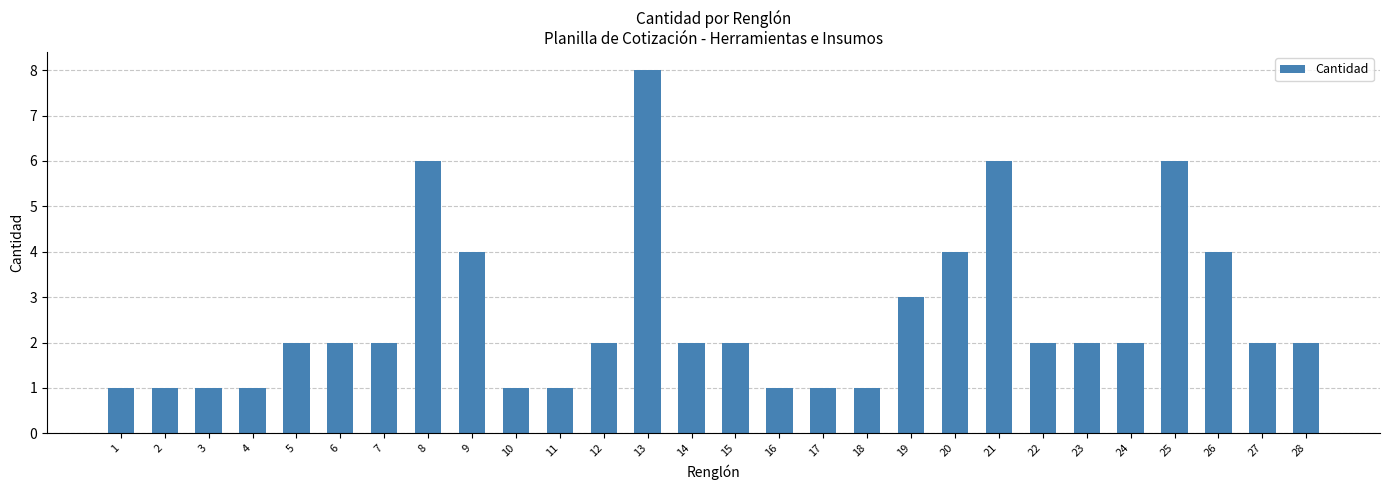

Between 5 and 17, which is larger?

5